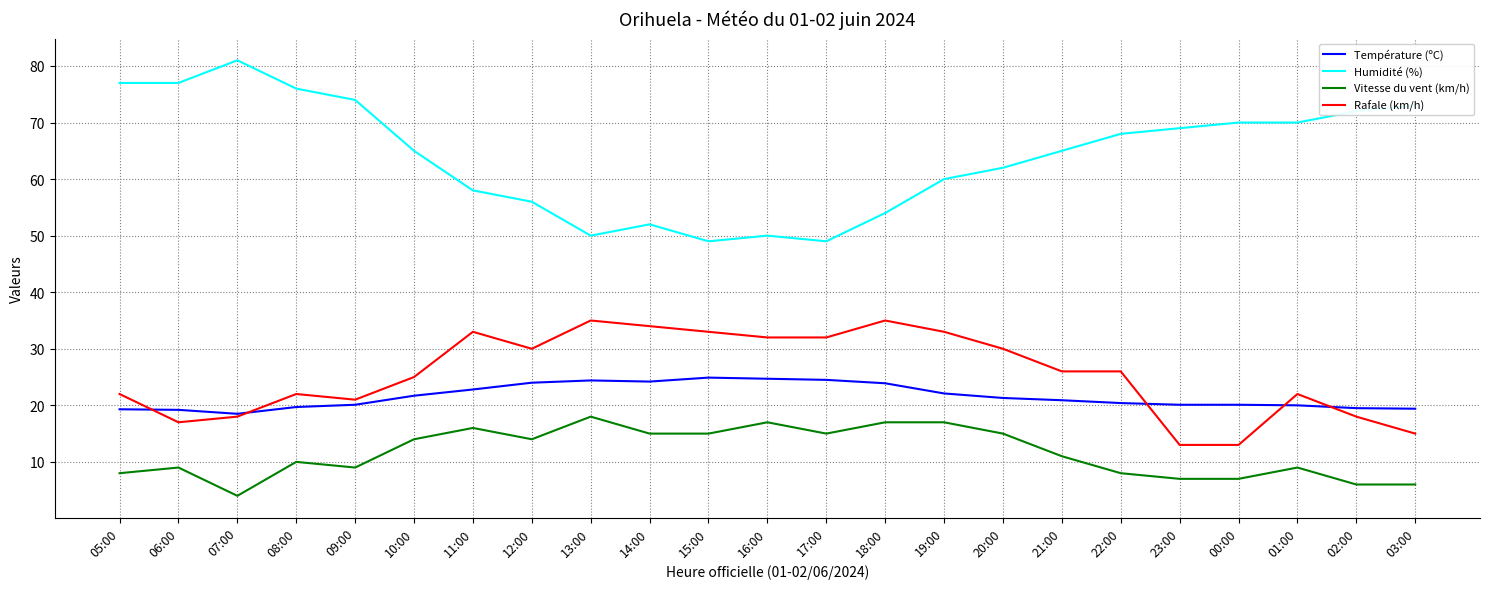

True or false: Rafale (km/h) and Vitesse du vent (km/h) intersect in this chart.

False